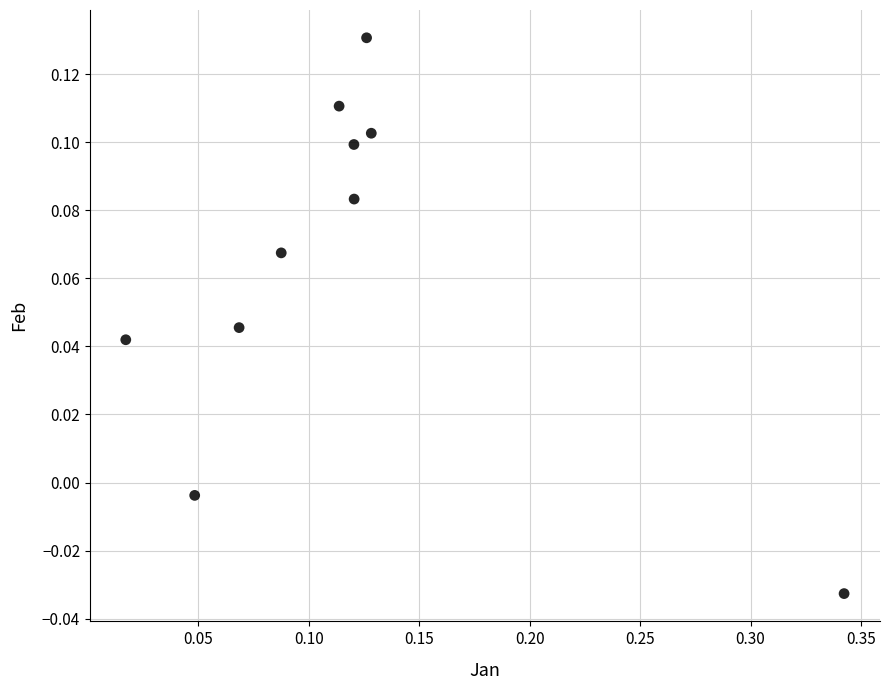

What is the range of X values (max minus min)?

0.3